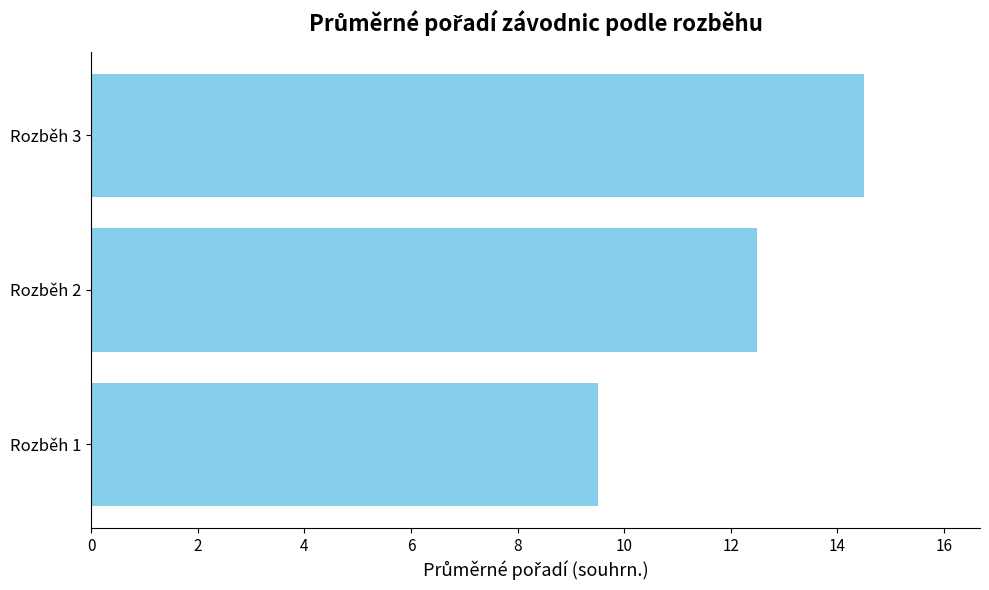

What is the difference between the maximum and second lowest values?

2.0